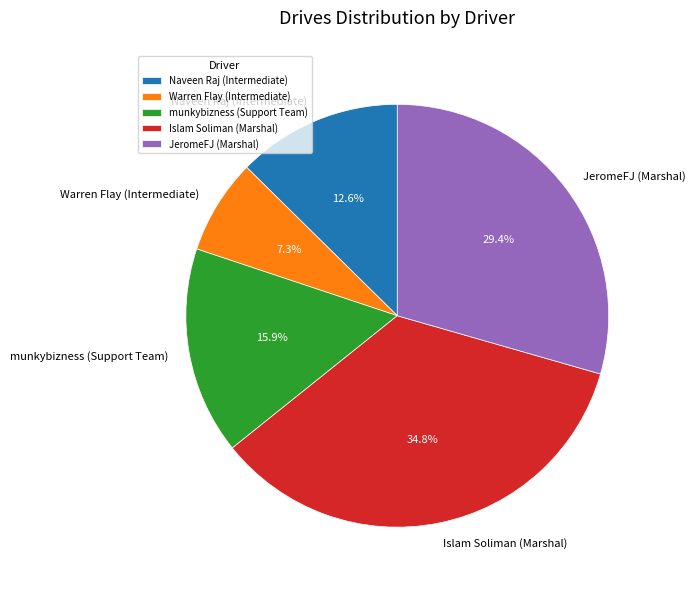

Which category has the biggest portion of the pie?

Islam Soliman (Marshal)